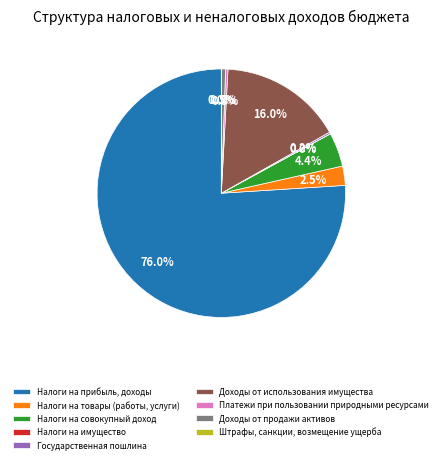

What percentage do Налоги на товары (работы, услуги) and Доходы от продажи активов together represent?

3.0%